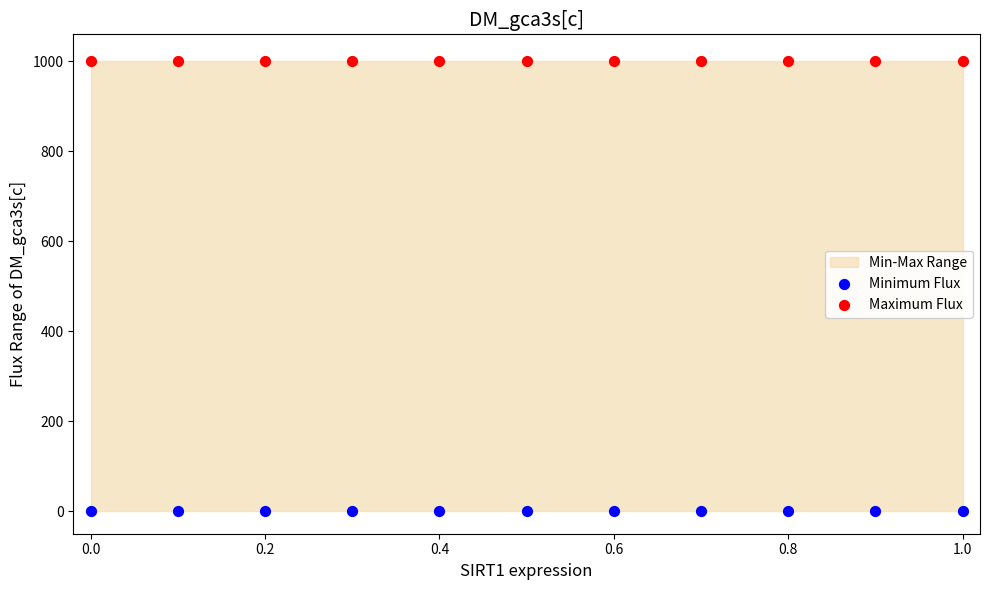

Which series contains the highest Y value?

Maximum Flux